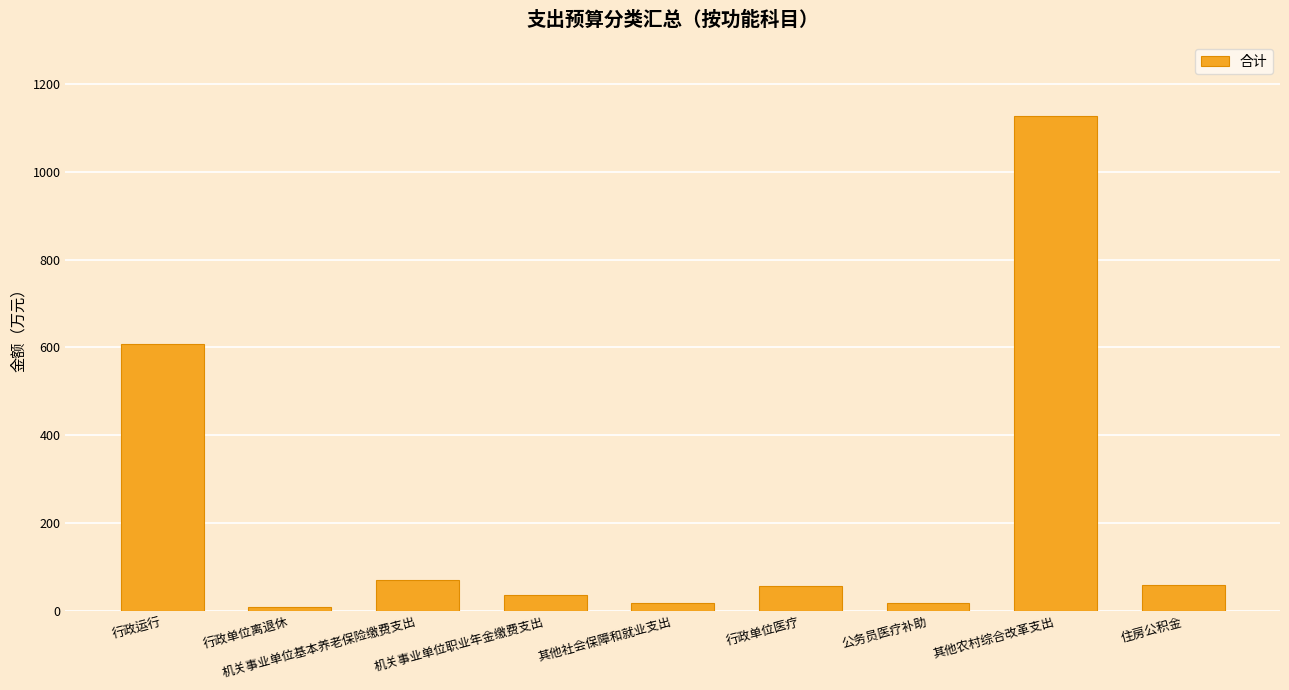

How many bars are there in total?

9